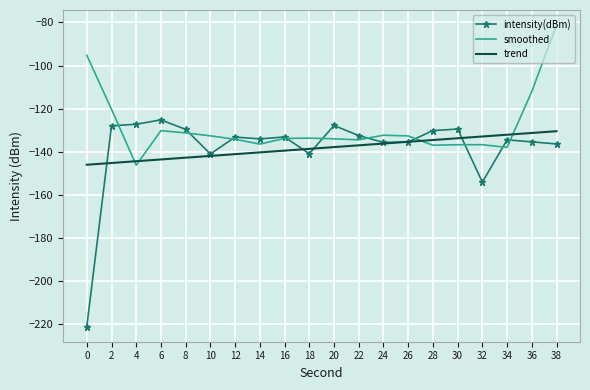

What is the total value across all series at 10?

-415.4